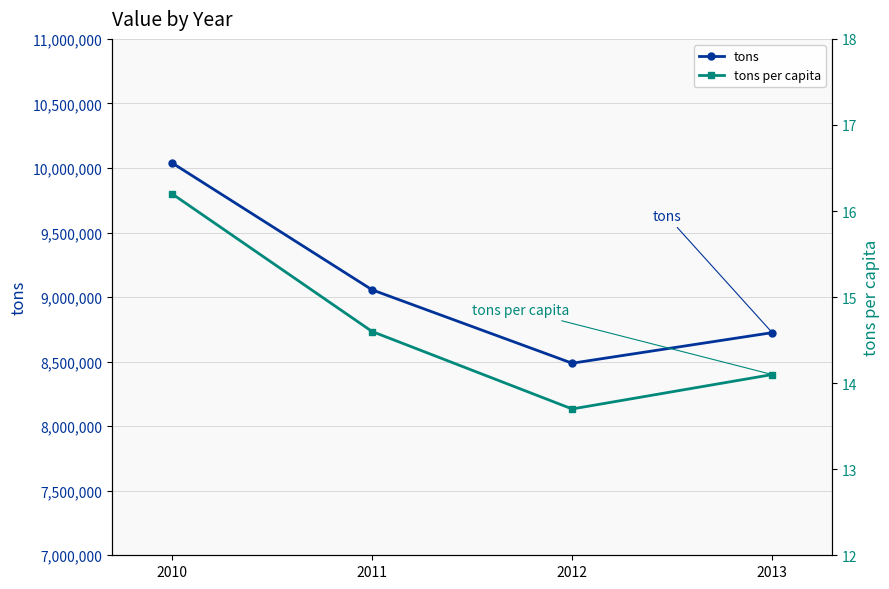

What is the minimum value shown in the chart?

13.7